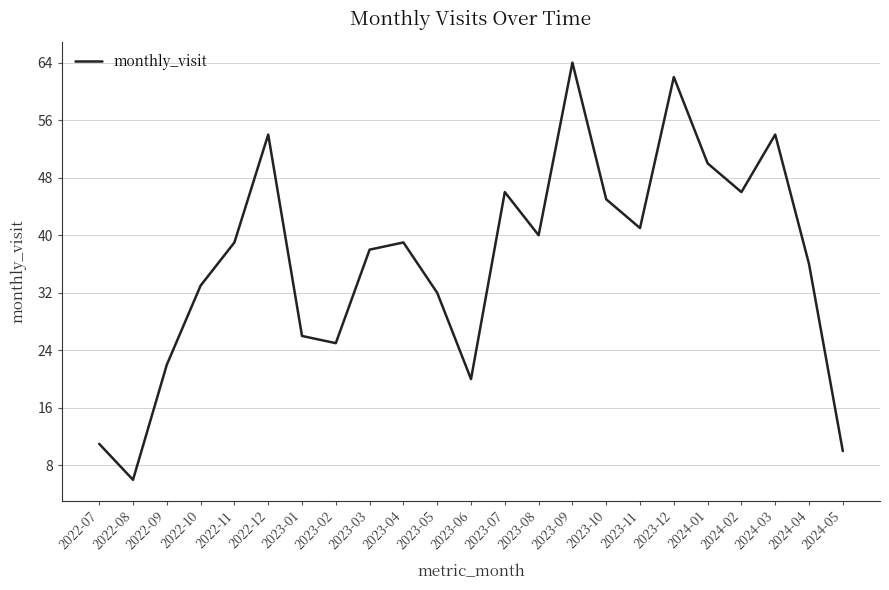

Approximately how many times larger is the value at 2023-06 compared to 2022-07?

1.8